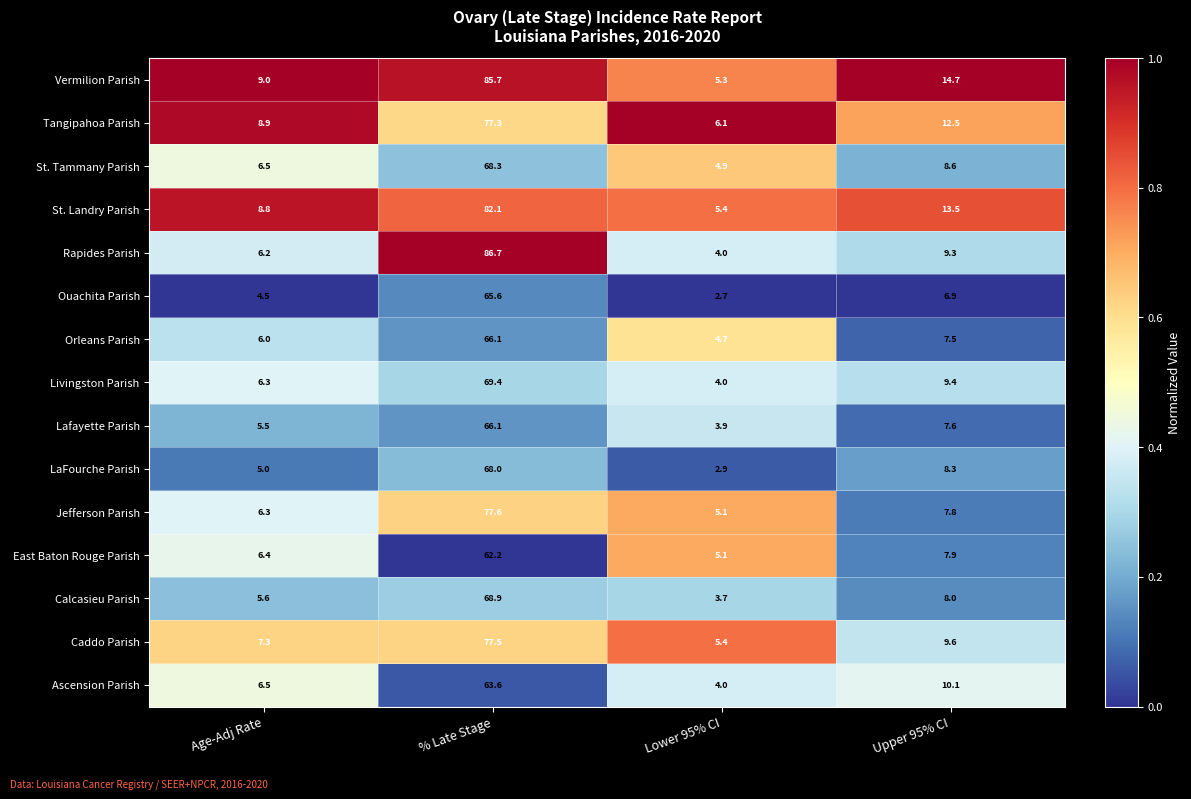

At which category does the chart reach its minimum across all series?

Lower 95% CI